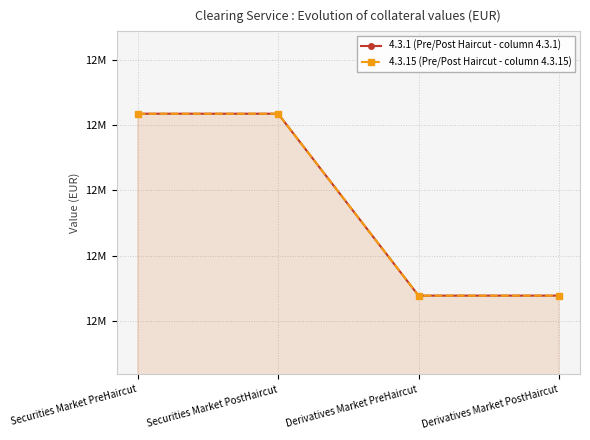

Which category has the highest value across all series?

Securities Market PreHaircut